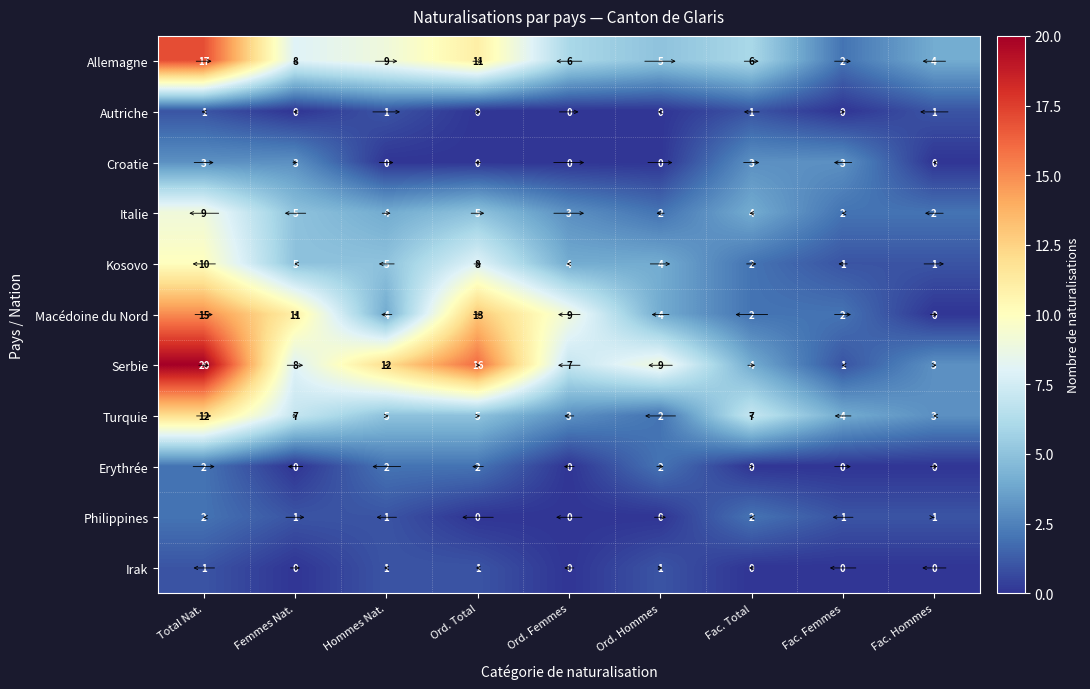

What is the total value across all series at Fac. Femmes?

16